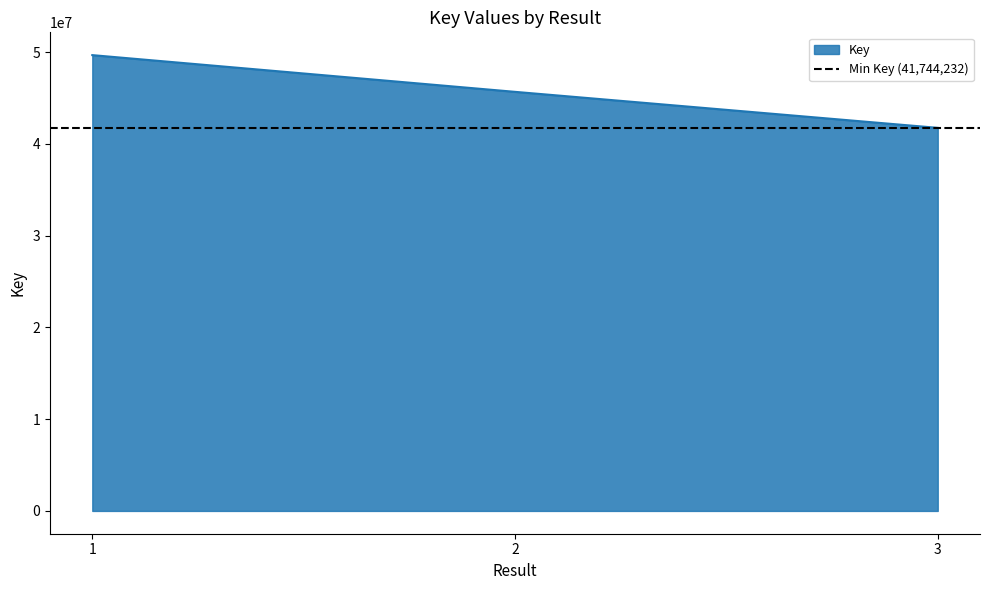

The chart shows a value of 79671042 at 2. True or false?

False